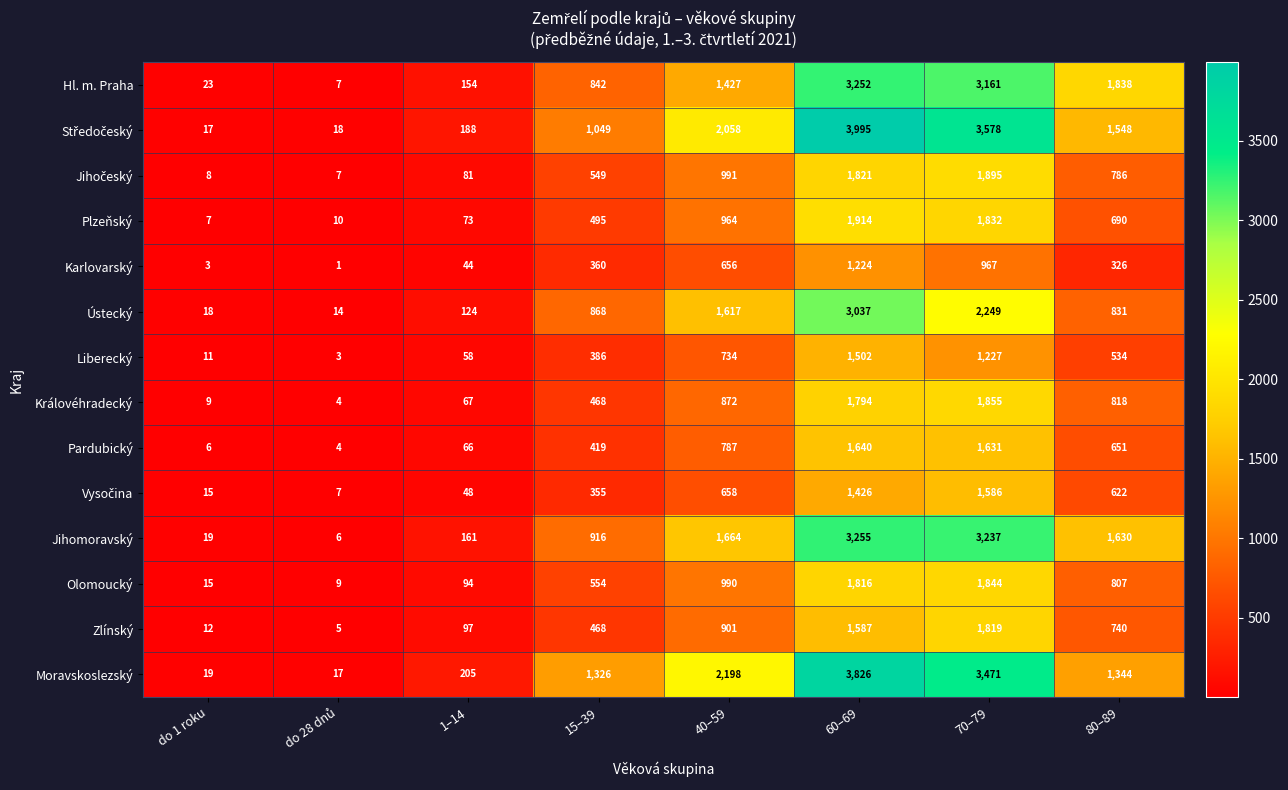

What is the difference between the highest and lowest values at 40–59?

1542